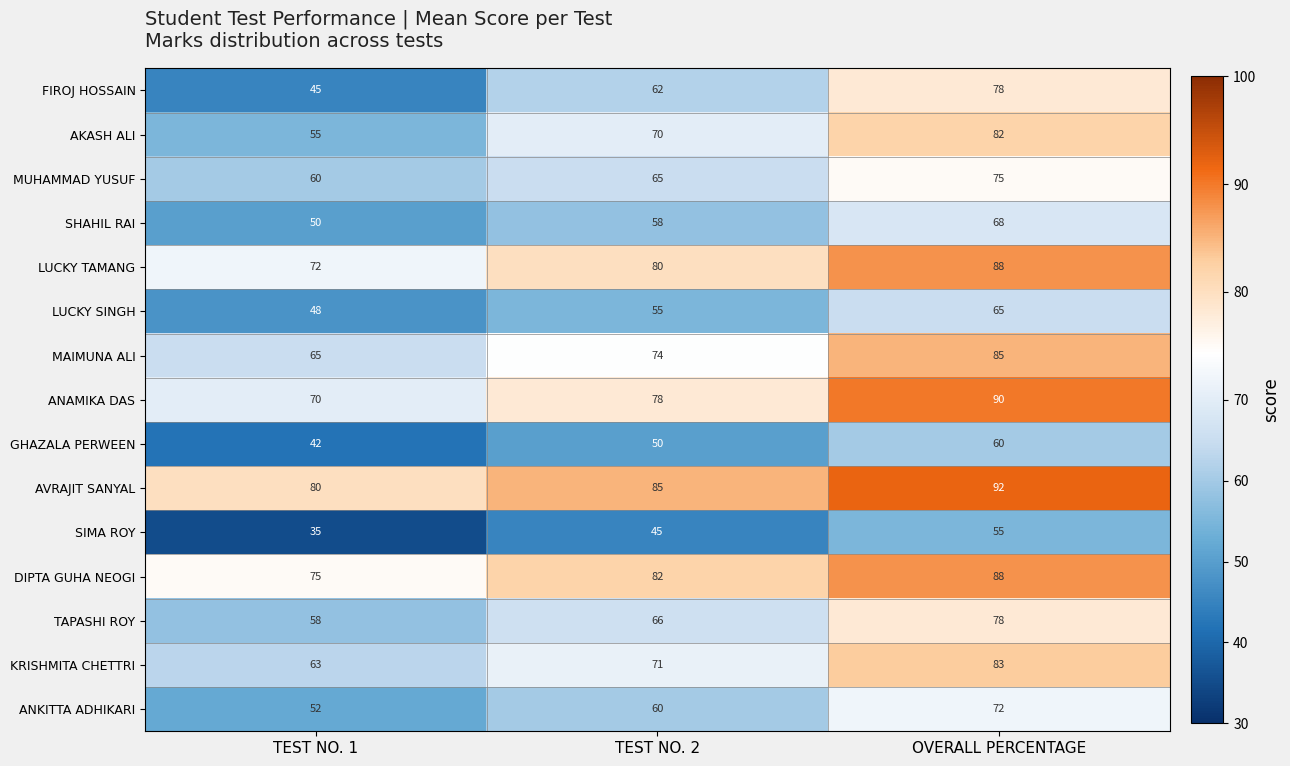

Which series has the largest total across all categories?

AVRAJIT SANYAL